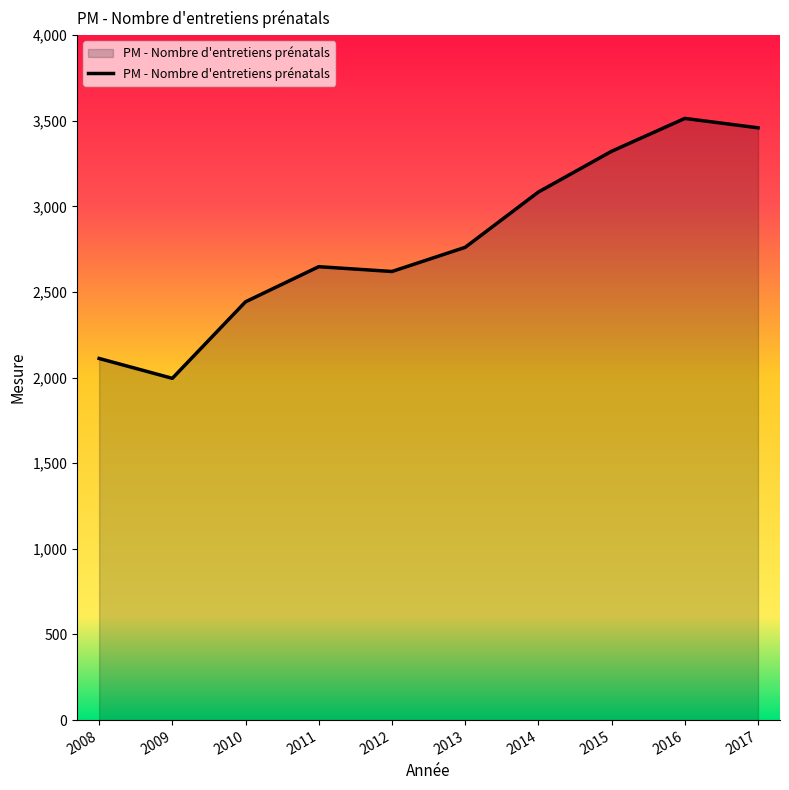

Which label corresponds to the largest value in the chart?

2016